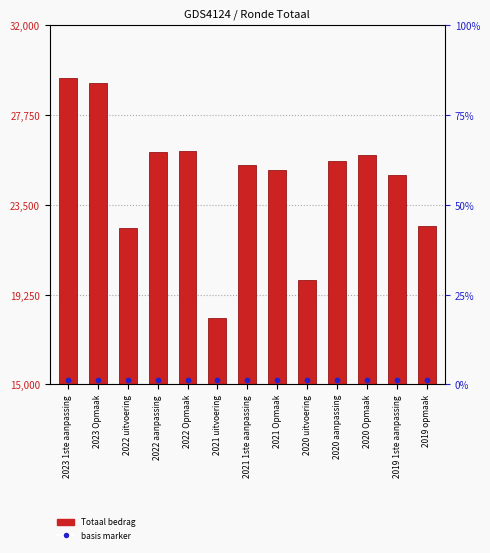

At how many categories does at least one series exceed 15960?

13